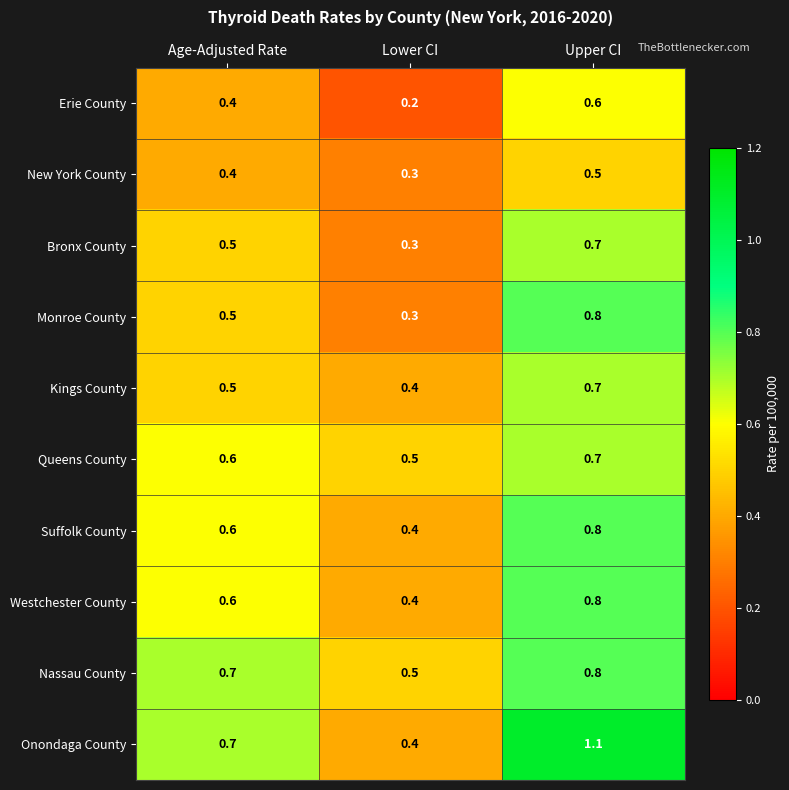

Reading left to right, extract all data points from this chart.

Erie County: Age-Adjusted Rate=0.4	Lower CI=0.2	Upper CI=0.6
New York County: Age-Adjusted Rate=0.4	Lower CI=0.3	Upper CI=0.5
Bronx County: Age-Adjusted Rate=0.5	Lower CI=0.3	Upper CI=0.7
Monroe County: Age-Adjusted Rate=0.5	Lower CI=0.3	Upper CI=0.8
Kings County: Age-Adjusted Rate=0.5	Lower CI=0.4	Upper CI=0.7
Queens County: Age-Adjusted Rate=0.6	Lower CI=0.5	Upper CI=0.7
Suffolk County: Age-Adjusted Rate=0.6	Lower CI=0.4	Upper CI=0.8
Westchester County: Age-Adjusted Rate=0.6	Lower CI=0.4	Upper CI=0.8
Nassau County: Age-Adjusted Rate=0.7	Lower CI=0.5	Upper CI=0.8
Onondaga County: Age-Adjusted Rate=0.7	Lower CI=0.4	Upper CI=1.1